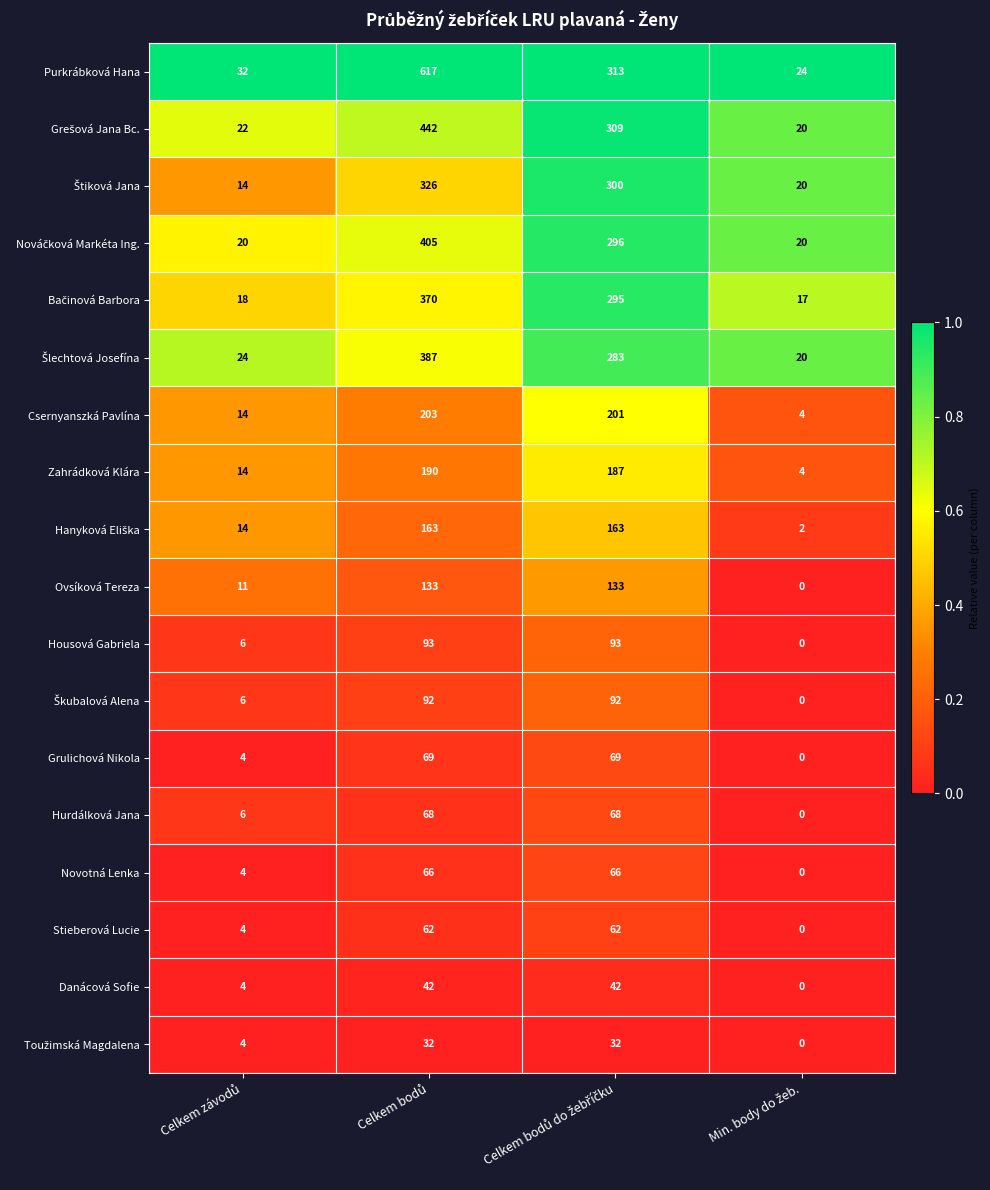

What is the greatest value displayed?

617